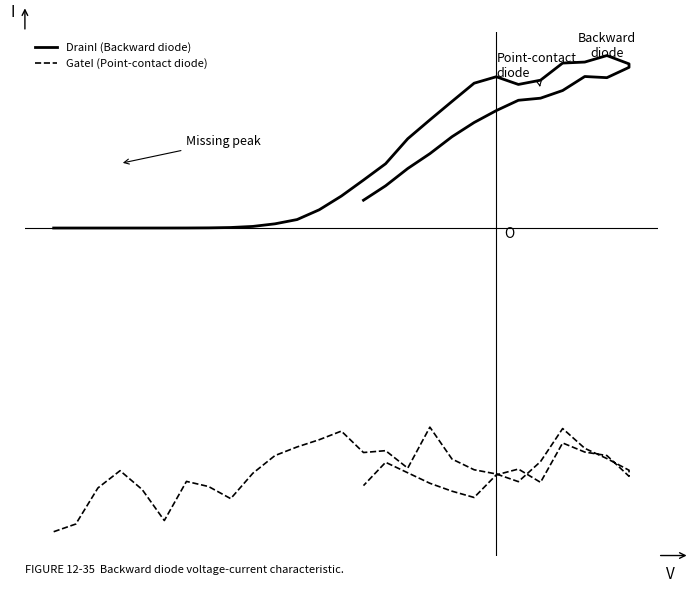

True or false: DrainI (Backward diode) has more than 0 interior local peaks.

True